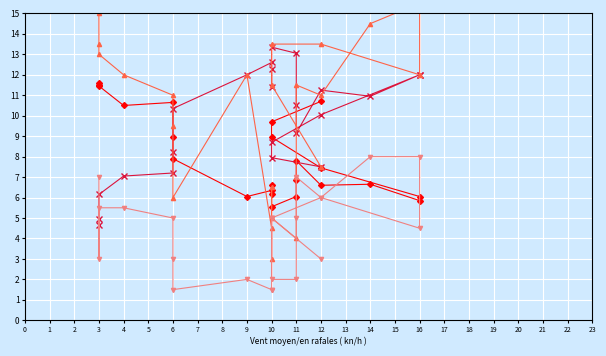

How many lines are shown in the chart?

4